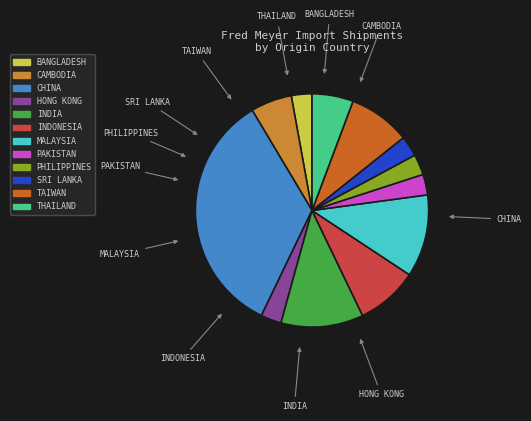

Which category has the smallest portion of the pie?

BANGLADESH